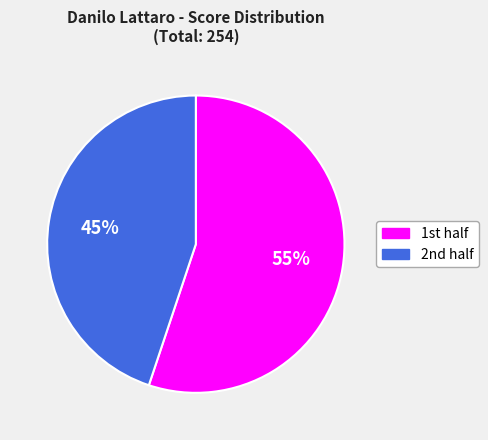

Which category accounts for the majority?

1st half